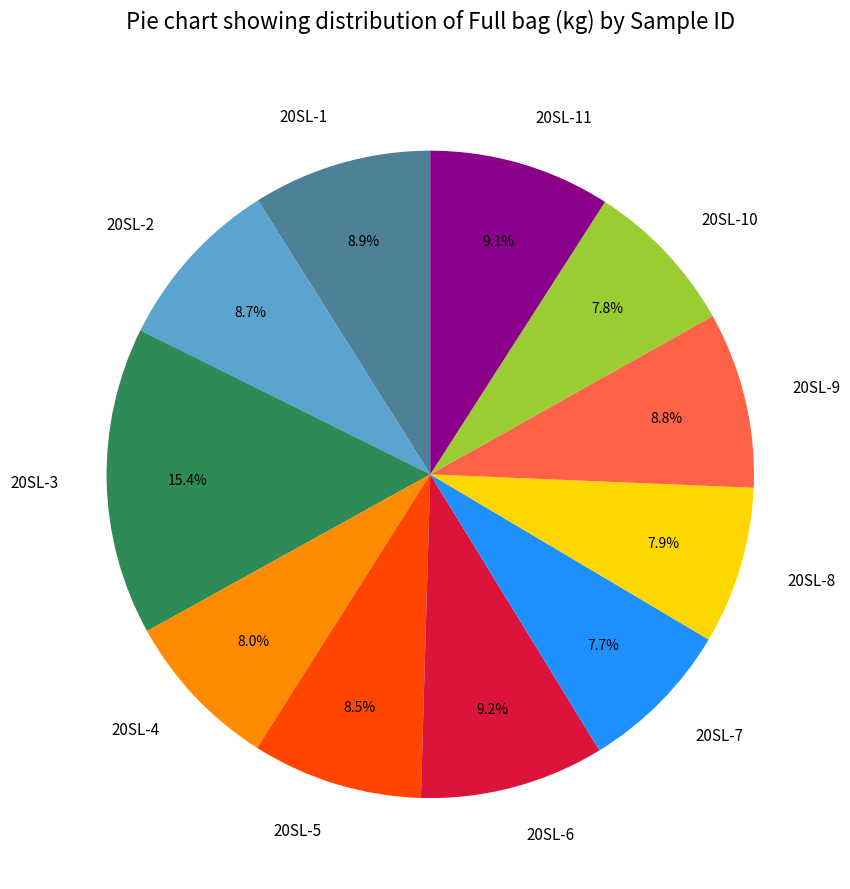

What percentage do 20SL-8 and 20SL-9 together represent?

16.7%